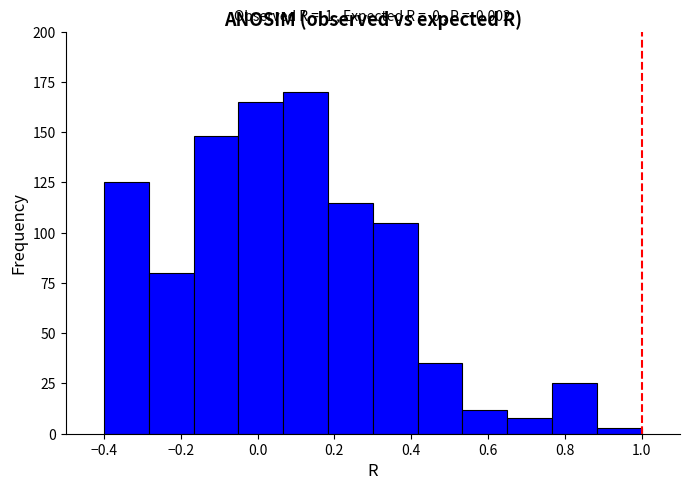

Which range on the x-axis has the tallest bar?

0.06 to 0.18